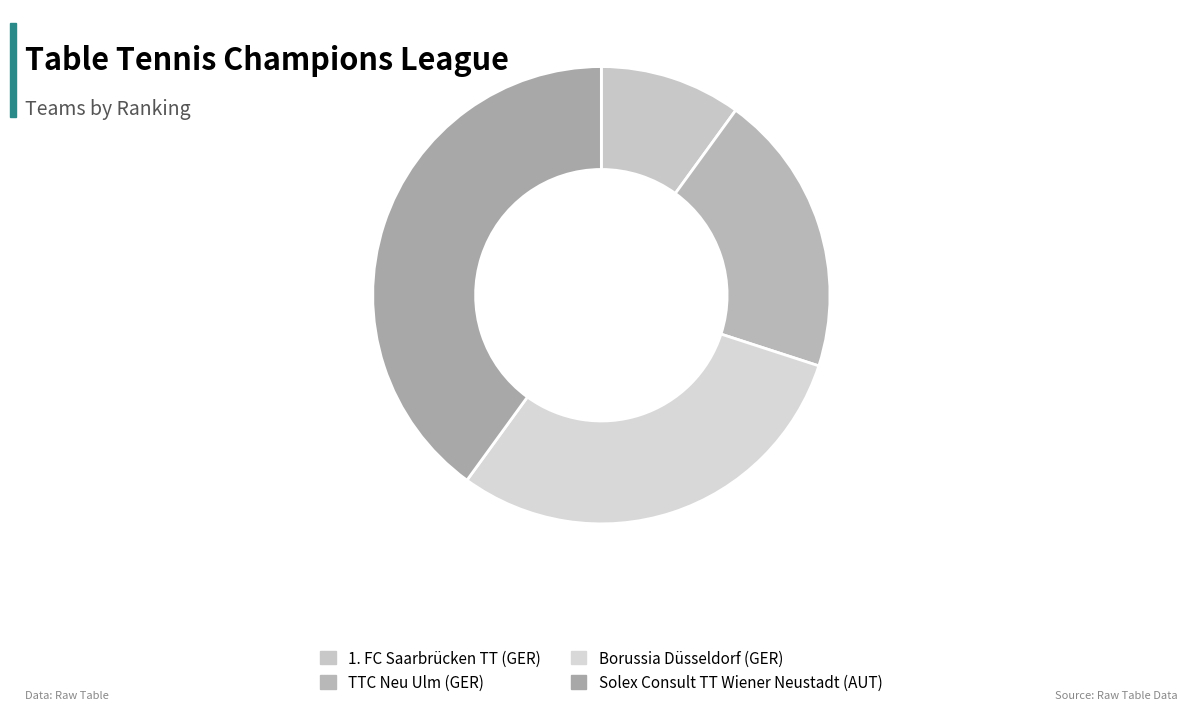

To the nearest percent, what is the difference between the largest and smallest slice percentages?

30%